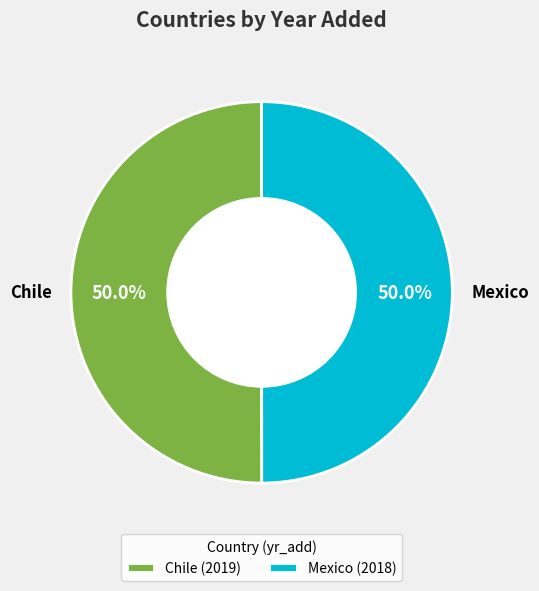

Combined, do Chile and Mexico account for over 50%?

Yes